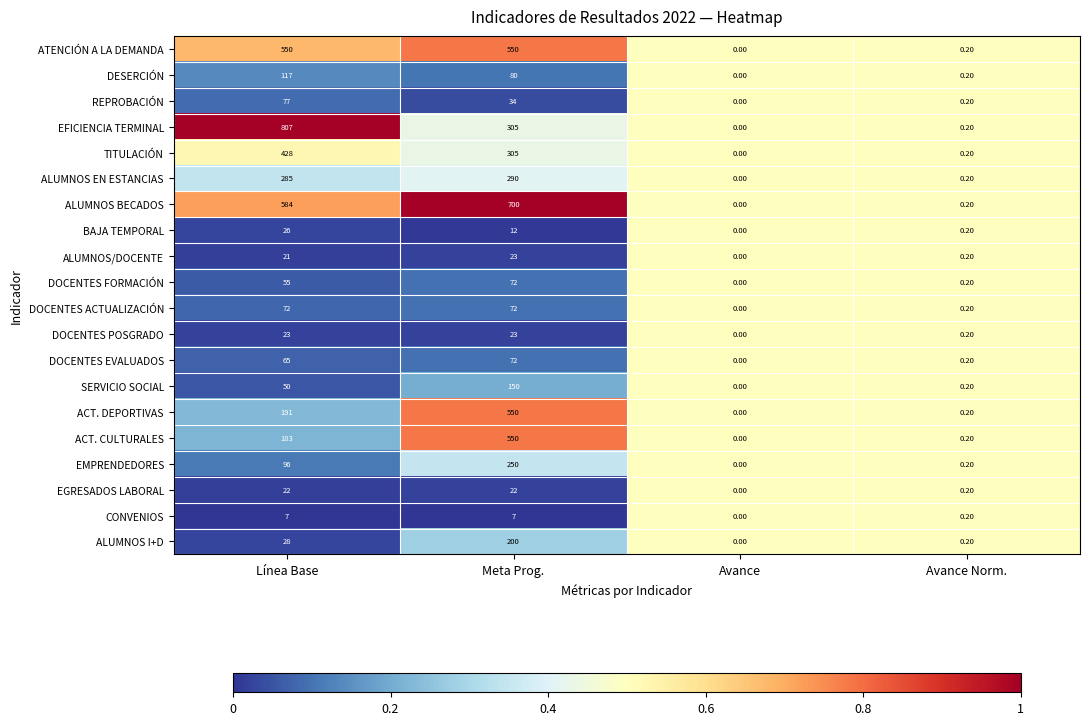

What is the difference between the ACT. CULTURALES values at Avance and Meta Prog.?

550.0